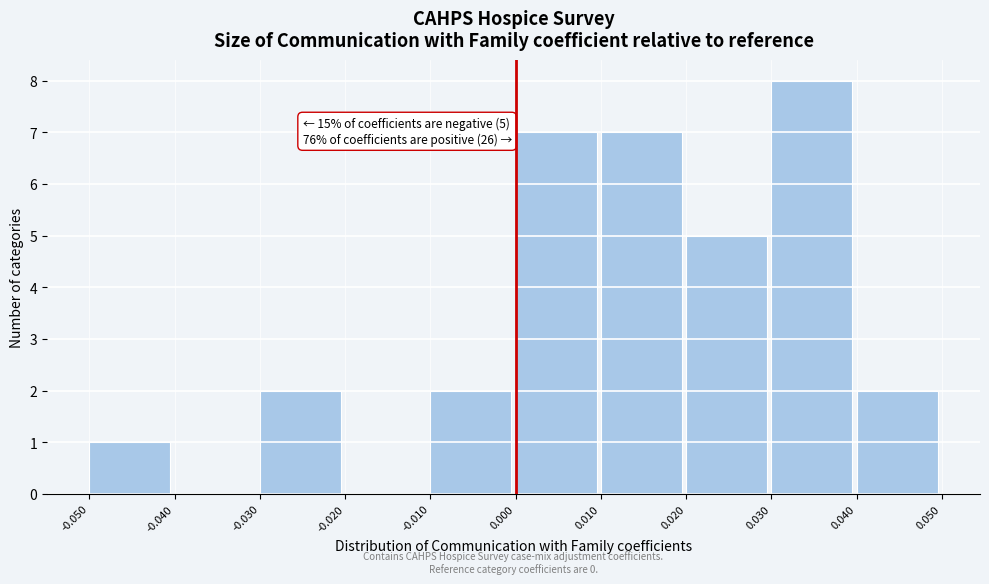

Which range on the x-axis has the tallest bar?

0.030 to 0.040